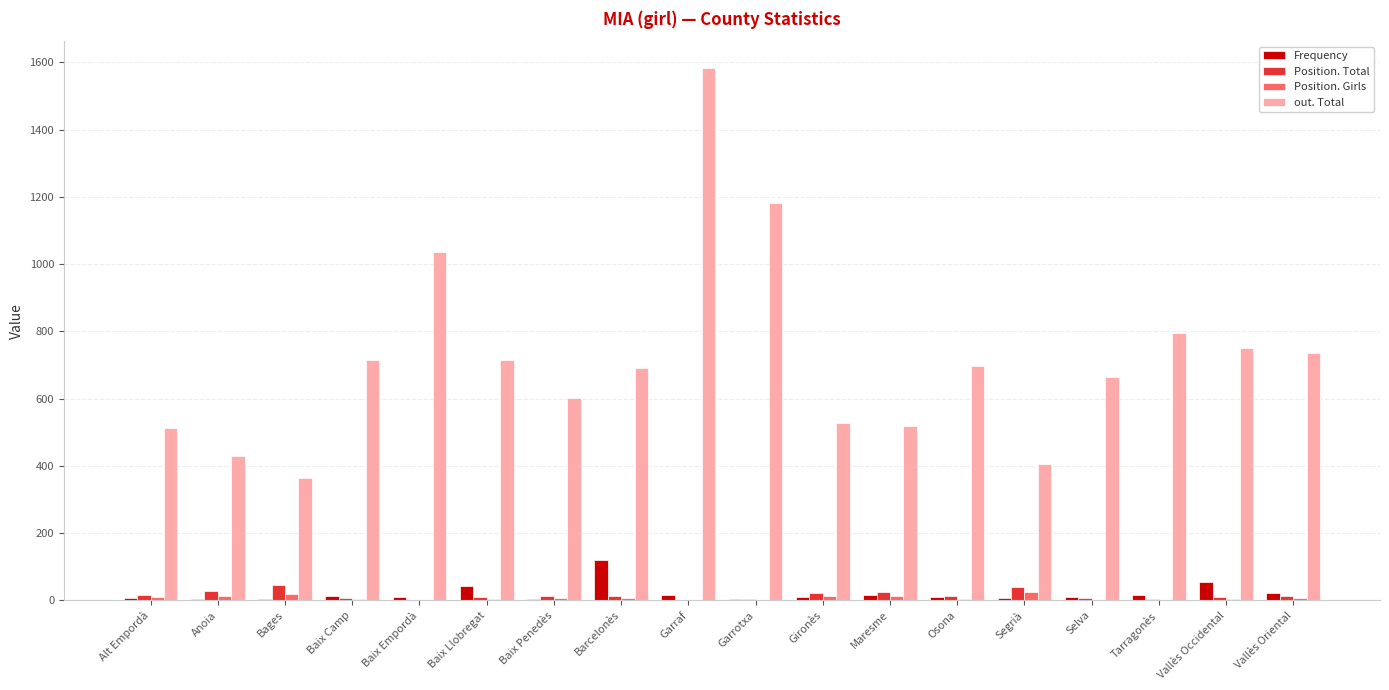

At which label is out. Total closest to 973?

Baix Empordà